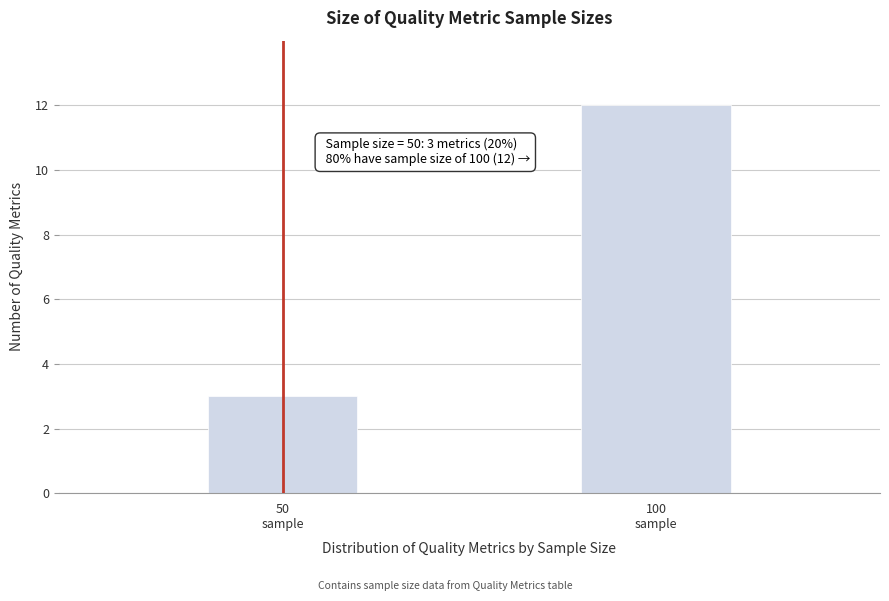

Reading left to right, list all the values displayed in this chart.

3	12